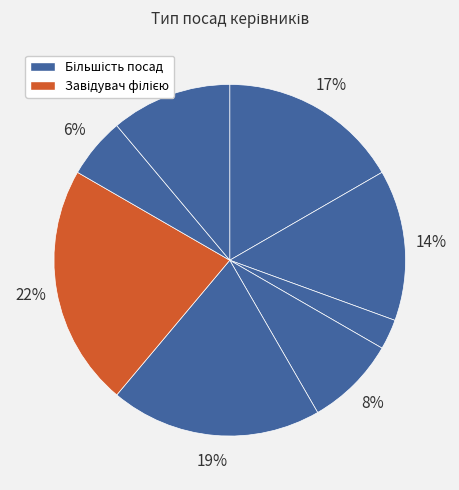

How many slices are in this pie chart?

8